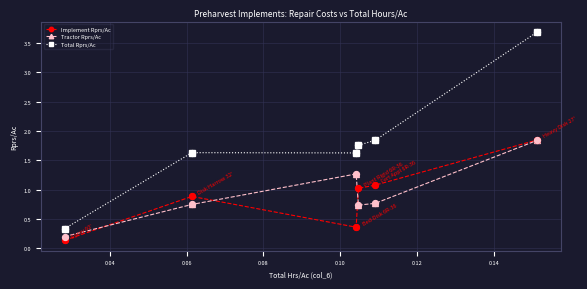

Which series has the largest total across all categories?

Total Rprs/Ac